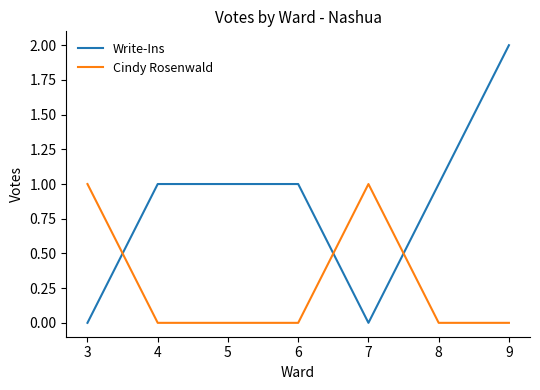

How many lines are shown in the chart?

2